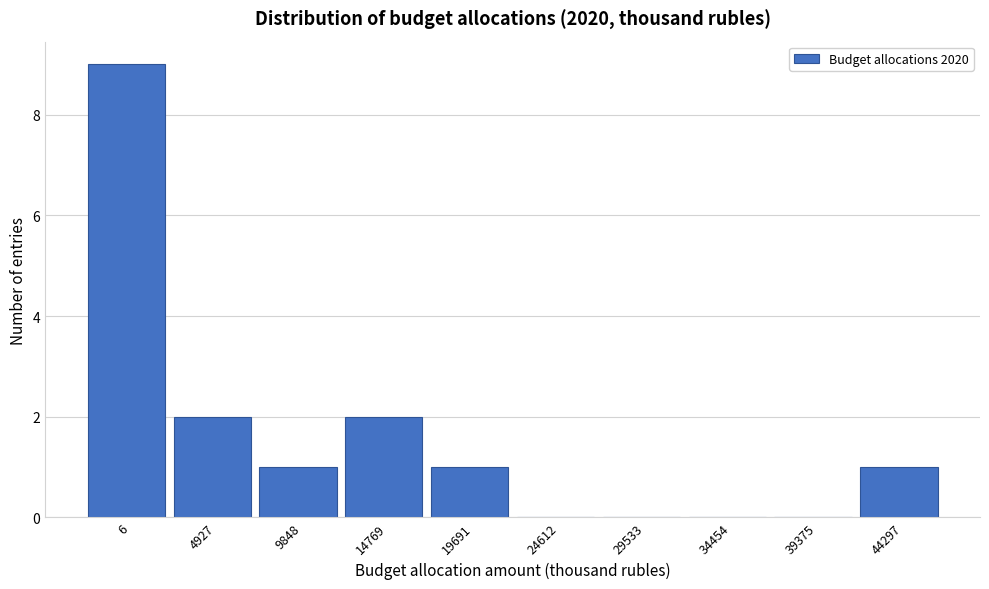

Reading left to right, list all the values displayed in this chart.

6=9	4927=2	9848=1	14769=2	19691=1	24612=0	29533=0	34454=0	39375=0	44297=1